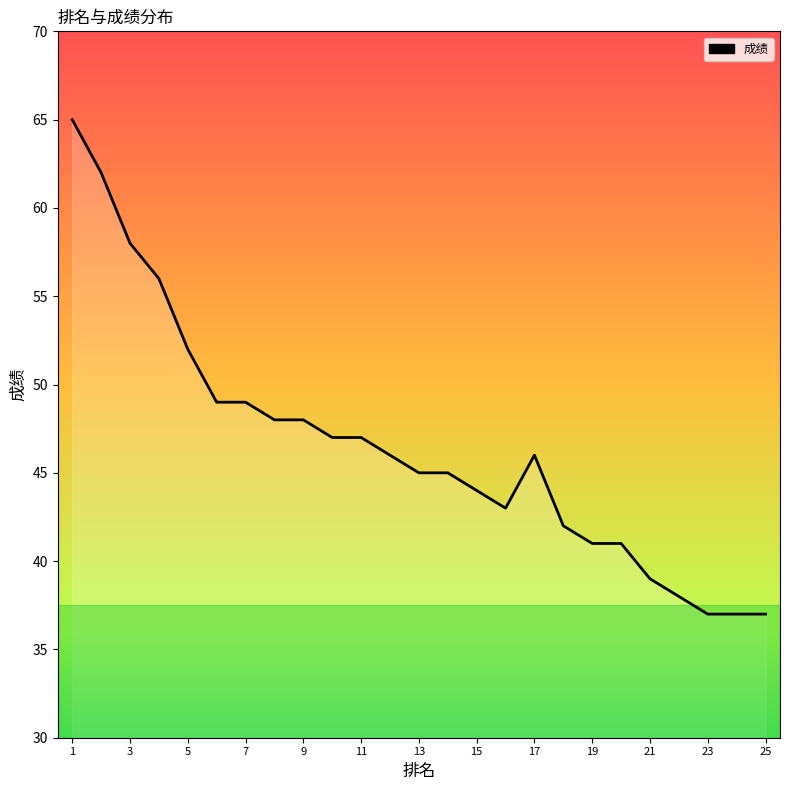

Approximately how many times larger is the value at 1 compared to 21?

1.7